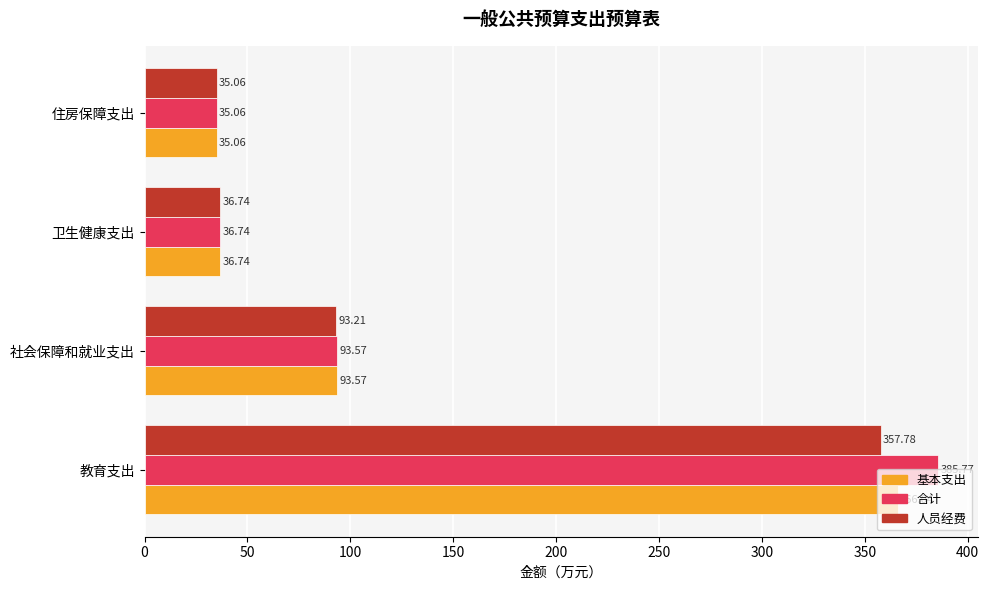

What is the difference between the maximum and second lowest values in the 合计 series?

349.0